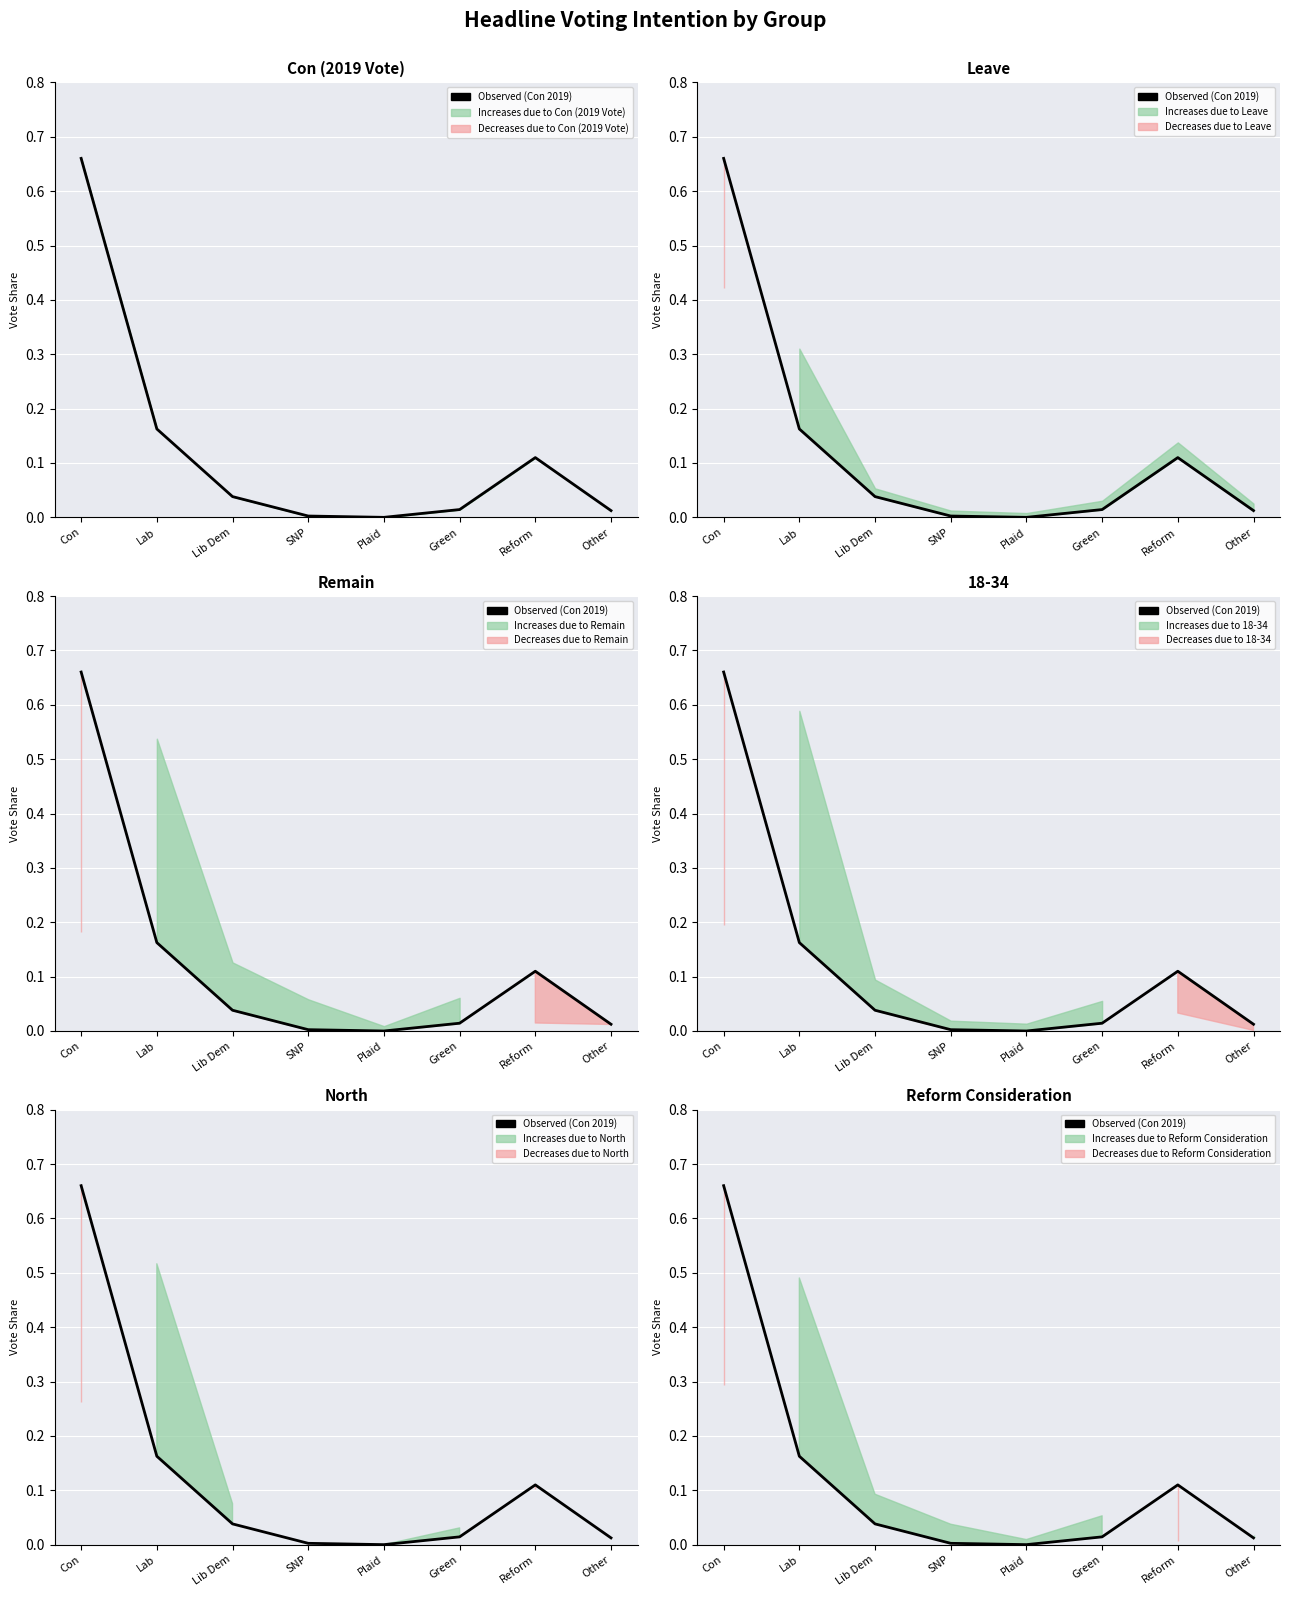

Does the chart display data point markers on the line(s)?

No